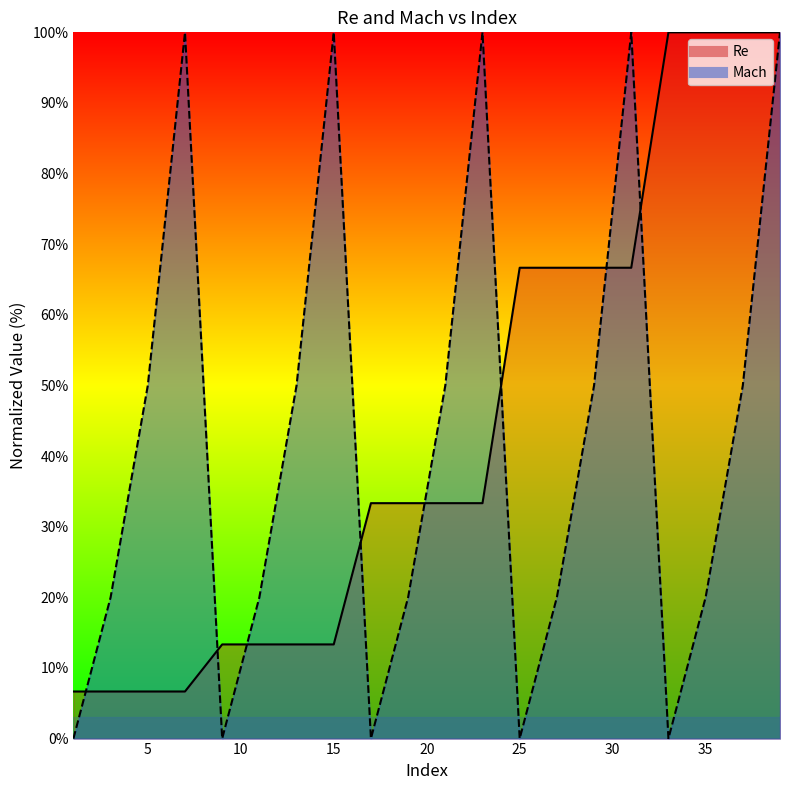

What value does the Mach series have at 27?

20.0